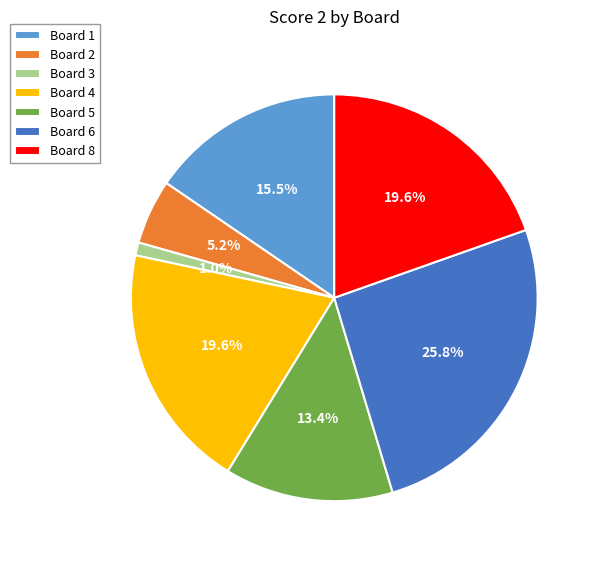

How many slices are in this pie chart?

7